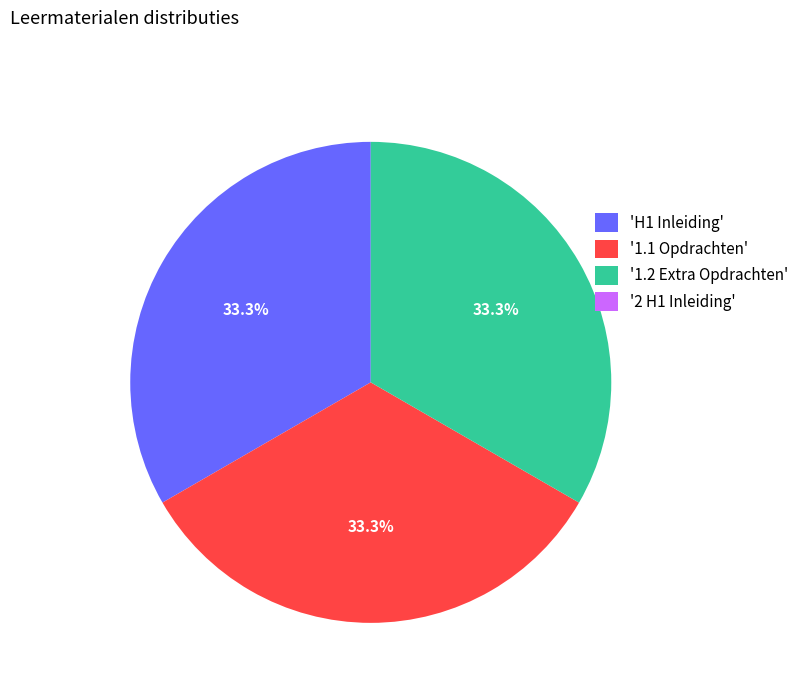

Does '1.1 Opdrachten' account for over 50% of the chart?

No